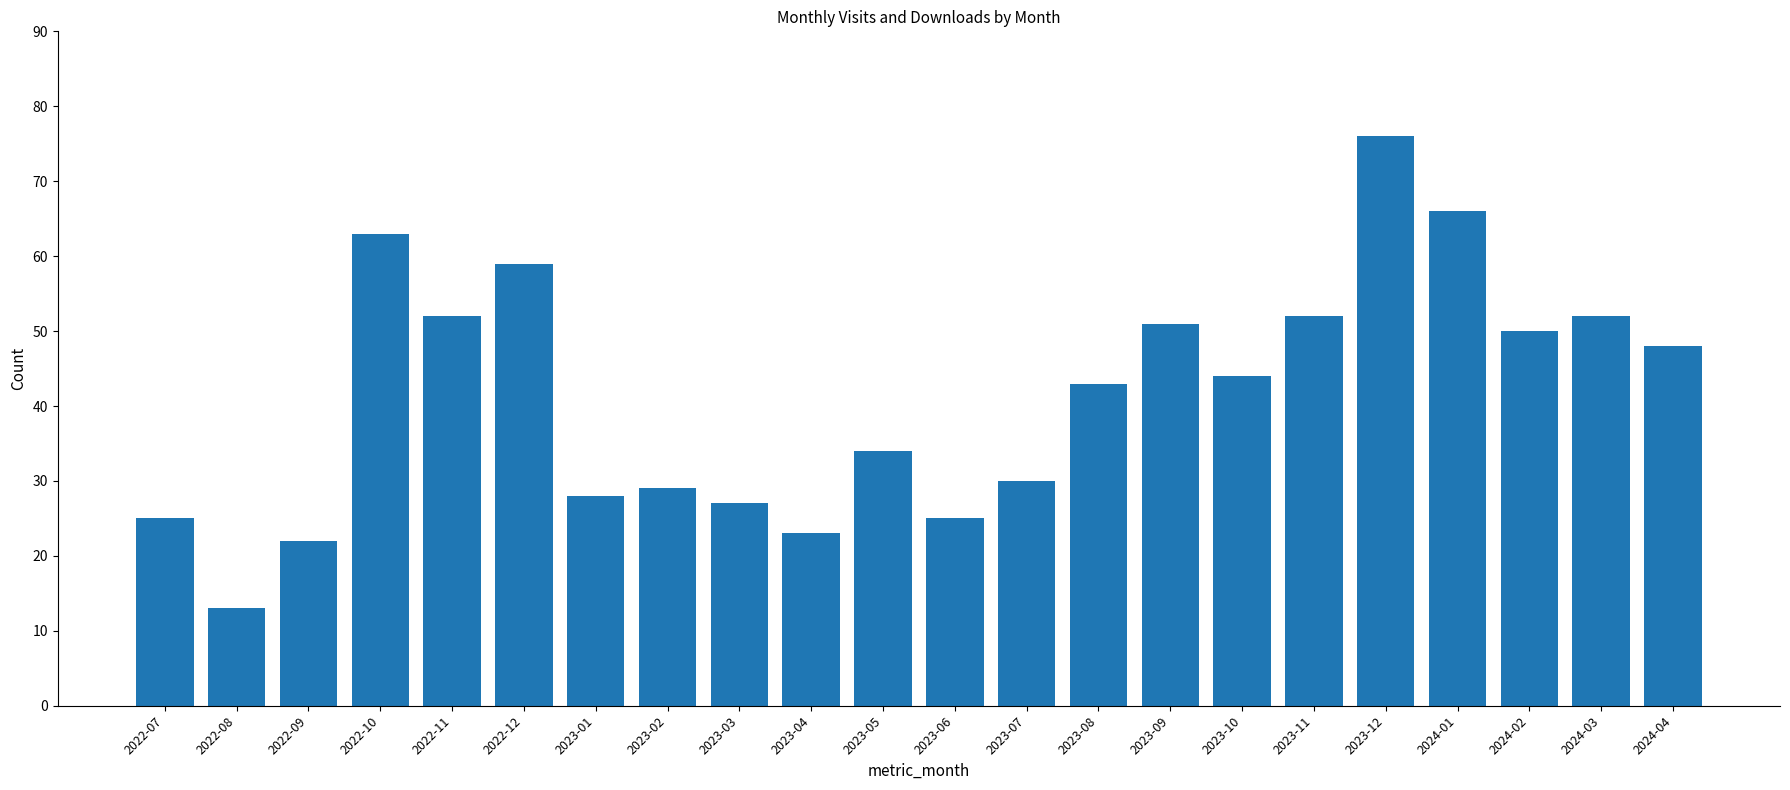

What is the difference between the second highest and second lowest values?

44